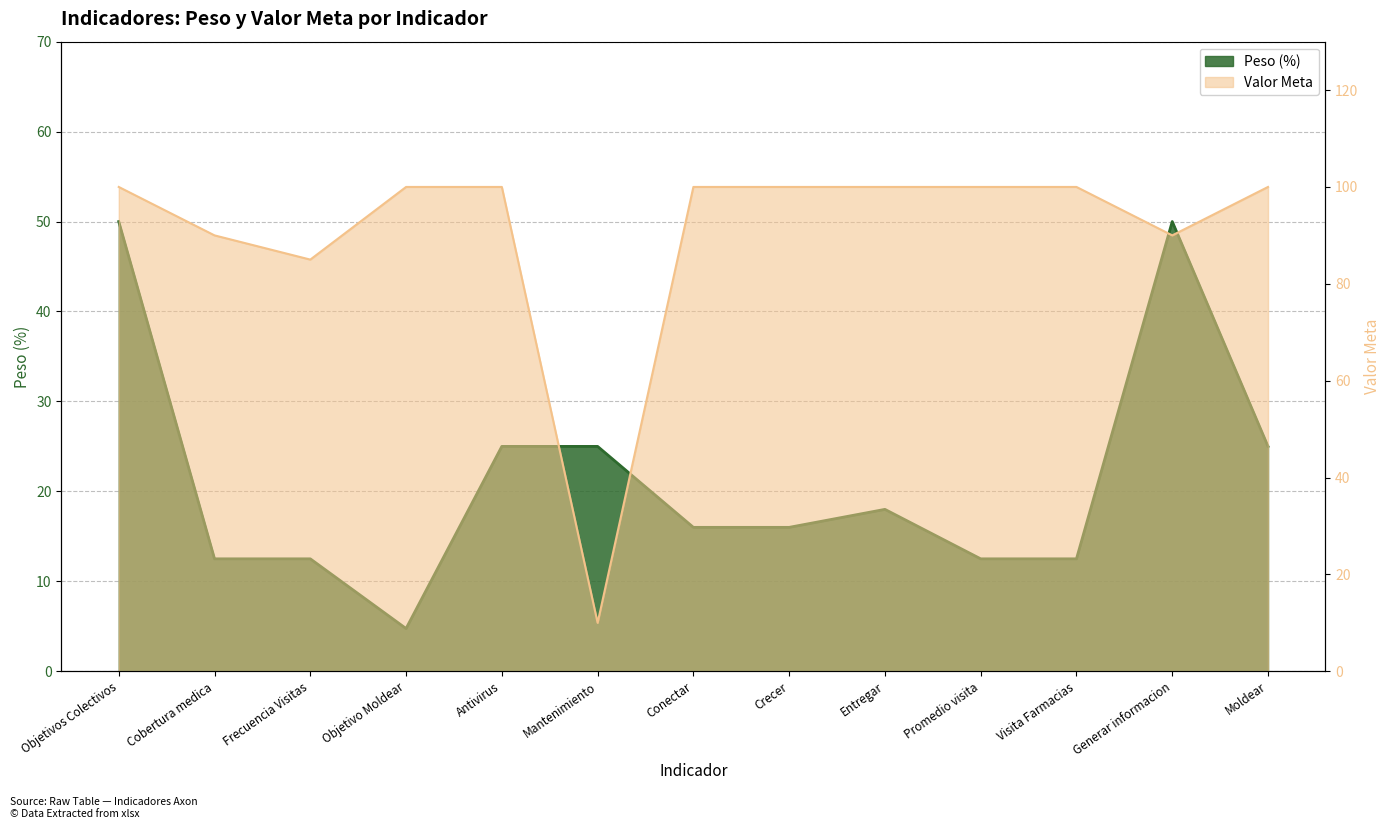

What is the lowest value of the Peso series?

4.8